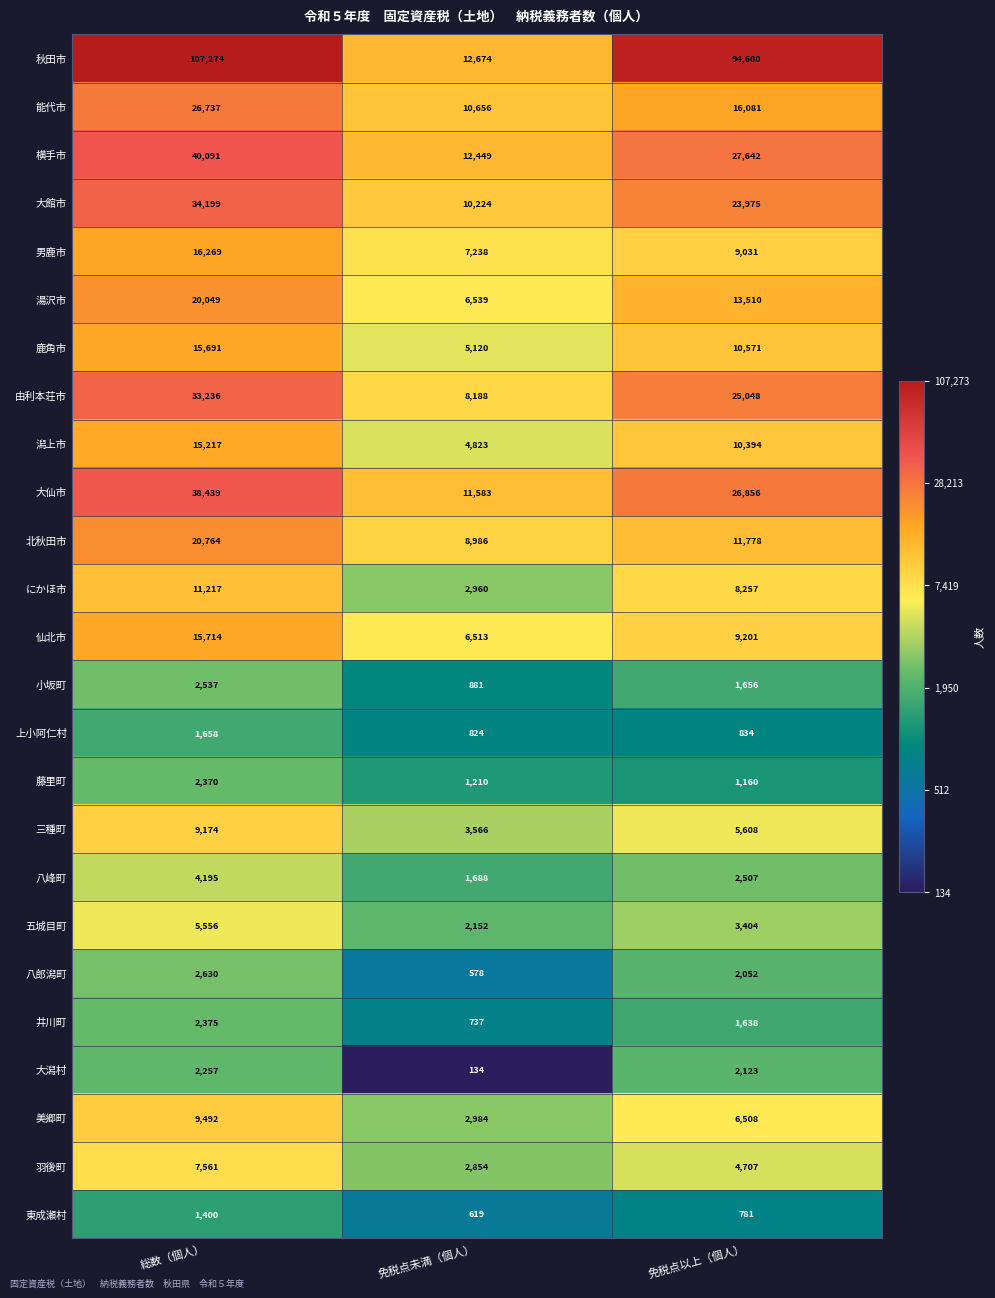

List the series in order of their peak value, highest first.

秋田市, 横手市, 大仙市, 大館市, 由利本荘市, 能代市, 北秋田市, 湯沢市, 男鹿市, 仙北市, 鹿角市, 潟上市, にかほ市, 美郷町, 三種町, 羽後町, 五城目町, 八峰町, 八郎潟町, 小坂町, 井川町, 藤里町, 大潟村, 上小阿仁村, 東成瀬村